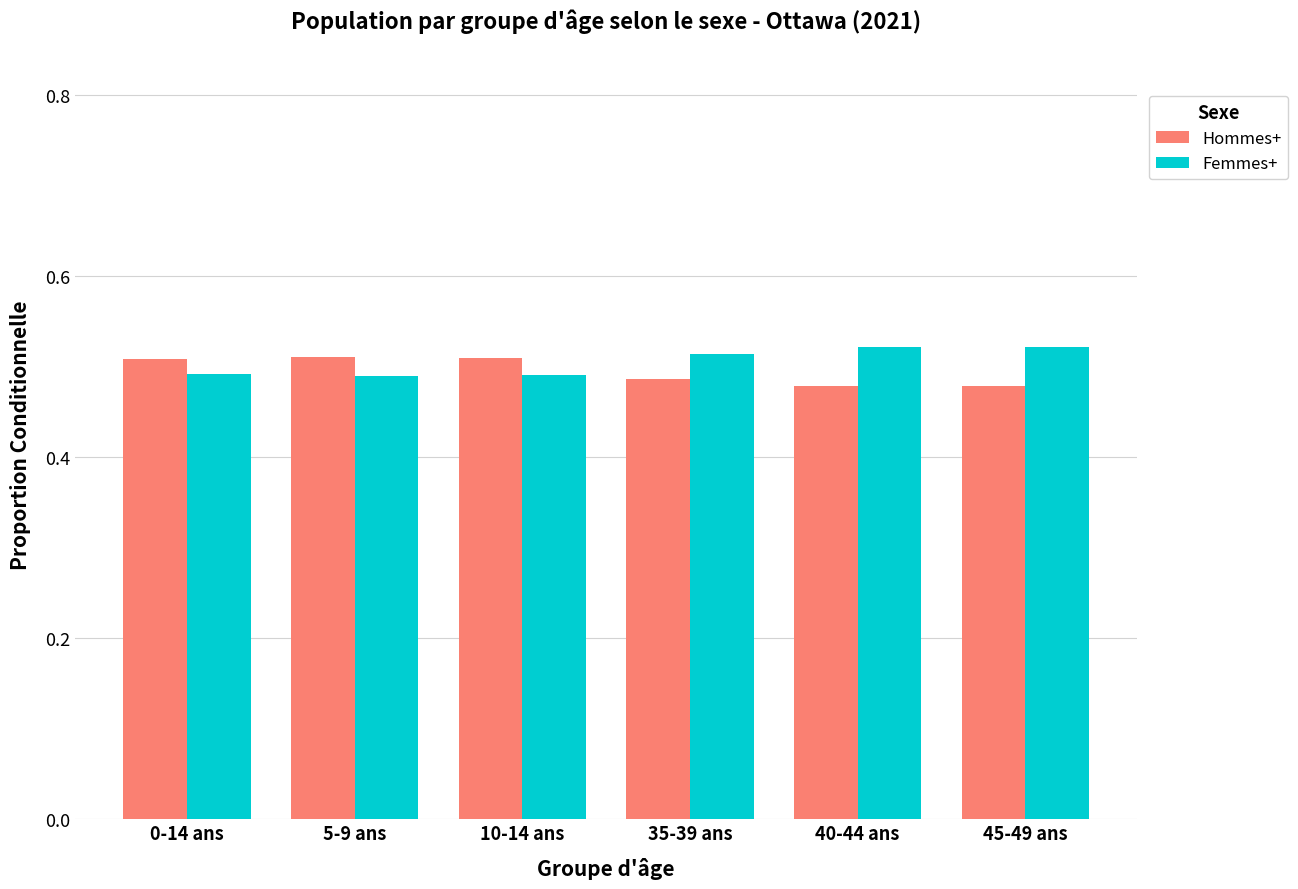

What is the sum of the Hommes+ values at 10-14 ans and 40-44 ans?

1.0